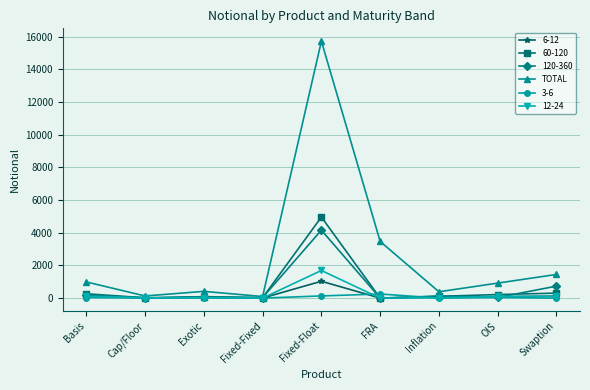

What is the label of the 6th point from the left?

FRA